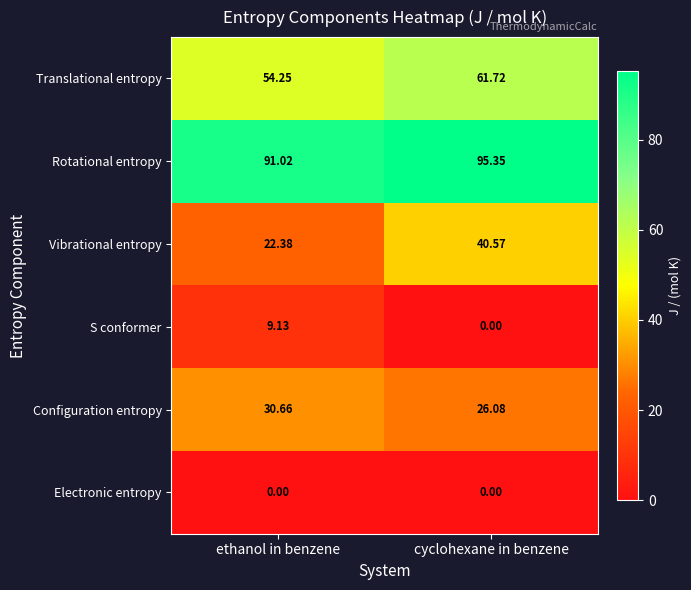

List the series in order of their peak value, highest first.

Rotational entropy, Translational entropy, Vibrational entropy, Configuration entropy, S conformer, Electronic entropy